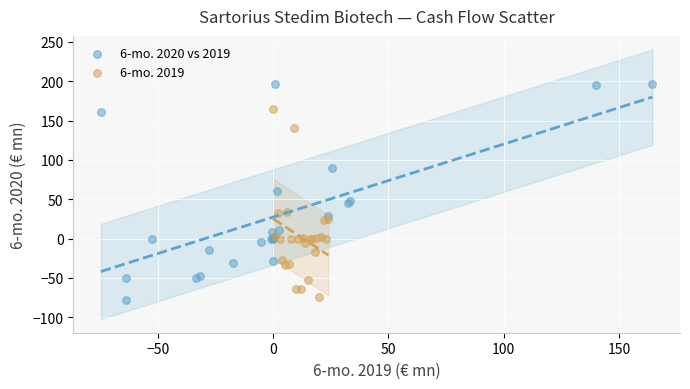

What are all the series names shown in the legend?

6-mo. 2020 vs 2019, 6-mo. 2019